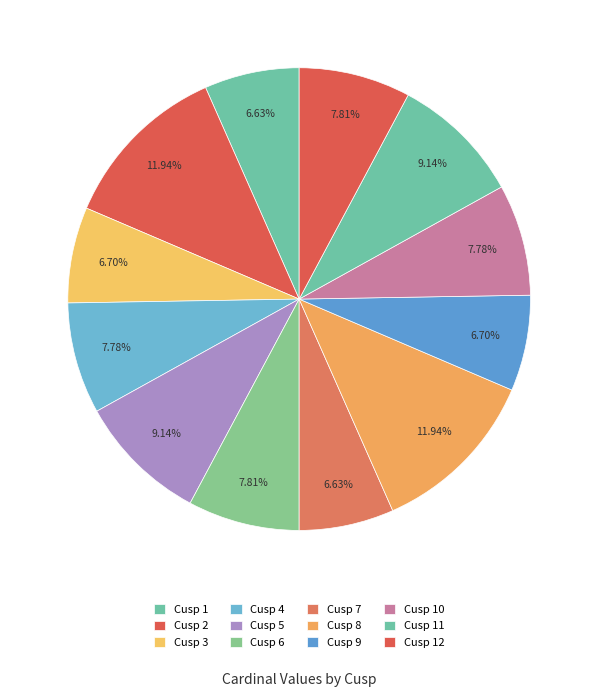

How many segments does this pie chart have?

12